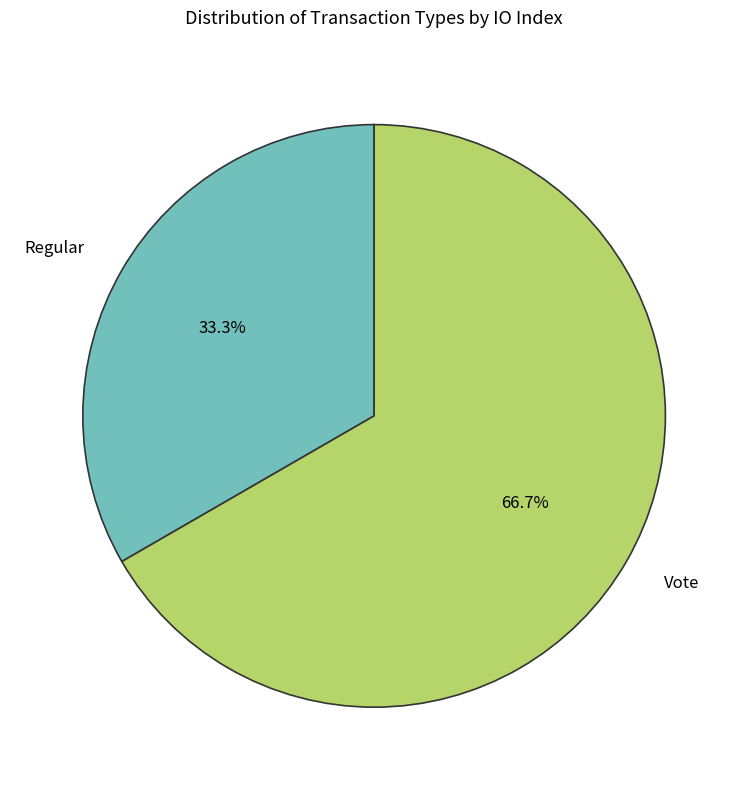

How many segments does this pie chart have?

2